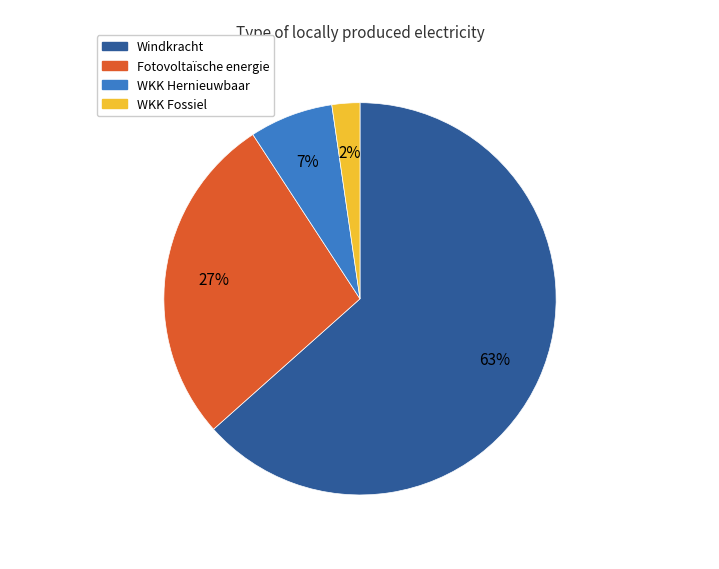

Is there a majority slice in this chart?

Yes